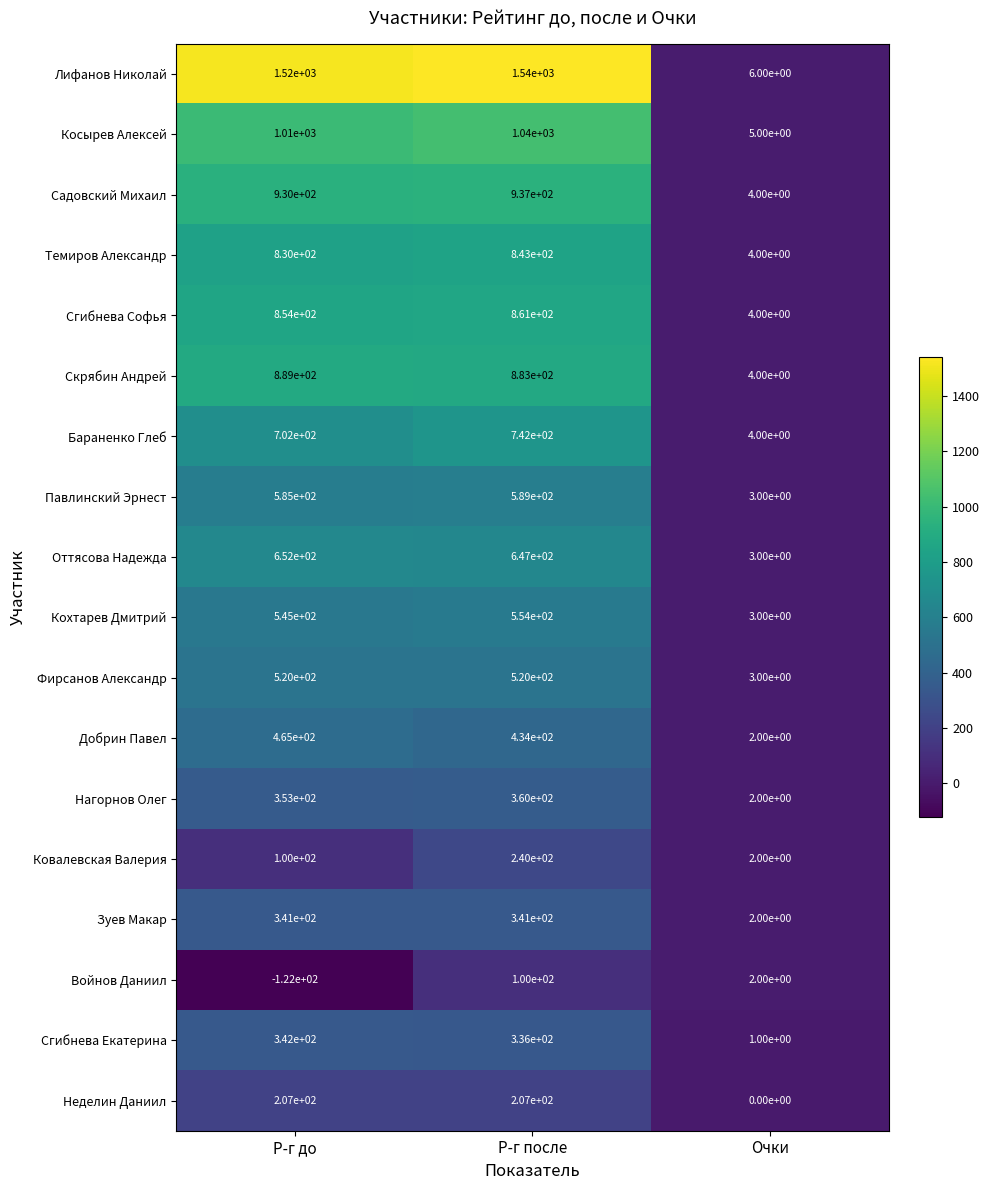

What is the total value across all series at Р-г после?

11174